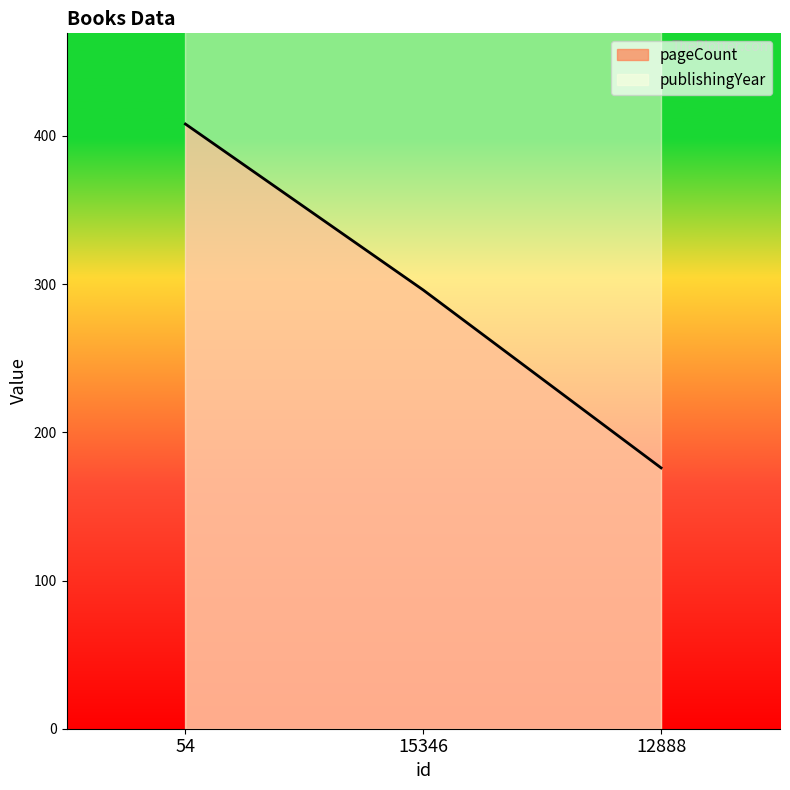

What is the change in value from 54 to 15346?

-112